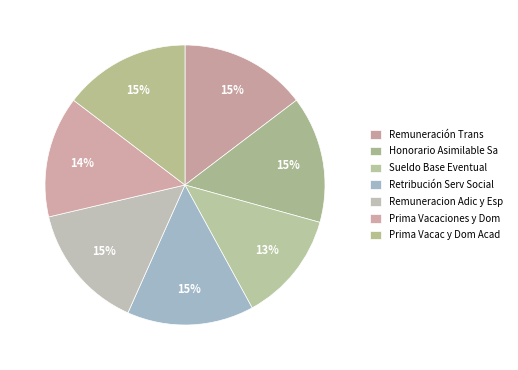

To the nearest percent, what percentage of the pie is Retribución Serv Social?

15%